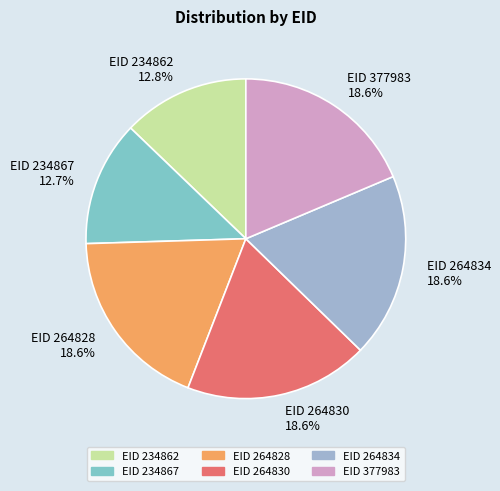

Is there any slice that represents more than half of the pie?

No